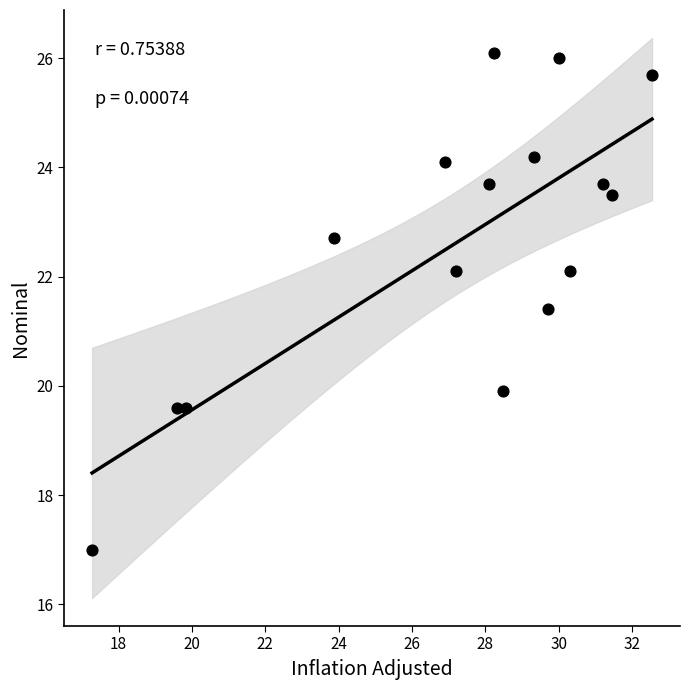

What is the range of X values (max minus min)?

15.3